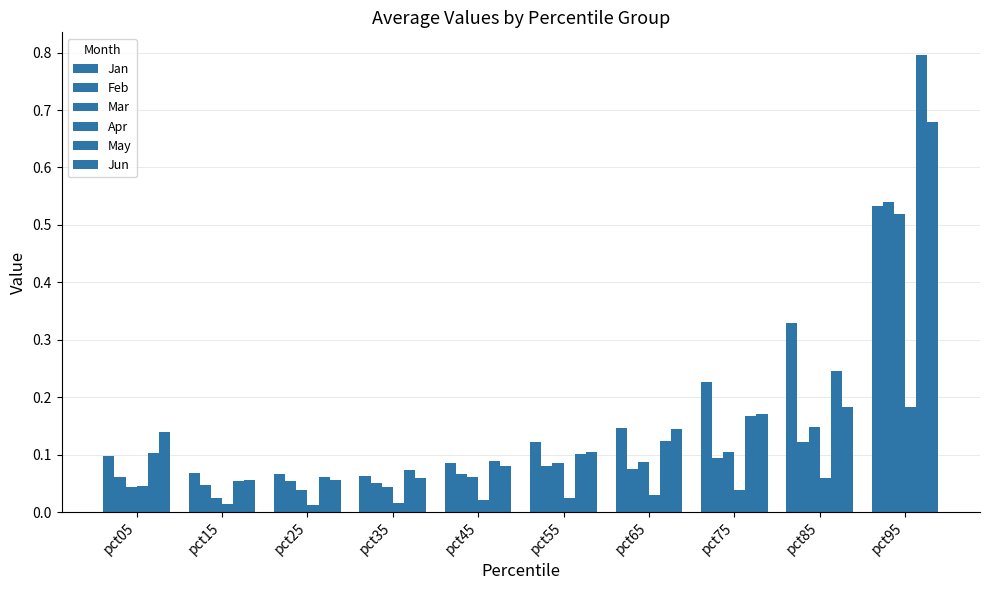

Reading left to right, extract all data points from this chart.

Jan: 0.1	0.1	0.1	0.1	0.1	0.1	0.1	0.2	0.3	0.5
Feb: 0.1	0.0	0.1	0.1	0.1	0.1	0.1	0.1	0.1	0.5
Mar: 0.0	0.0	0.0	0.0	0.1	0.1	0.1	0.1	0.1	0.5
Apr: 0.0	0.0	0.0	0.0	0.0	0.0	0.0	0.0	0.1	0.2
May: 0.1	0.1	0.1	0.1	0.1	0.1	0.1	0.2	0.2	0.8
Jun: 0.1	0.1	0.1	0.1	0.1	0.1	0.1	0.2	0.2	0.7